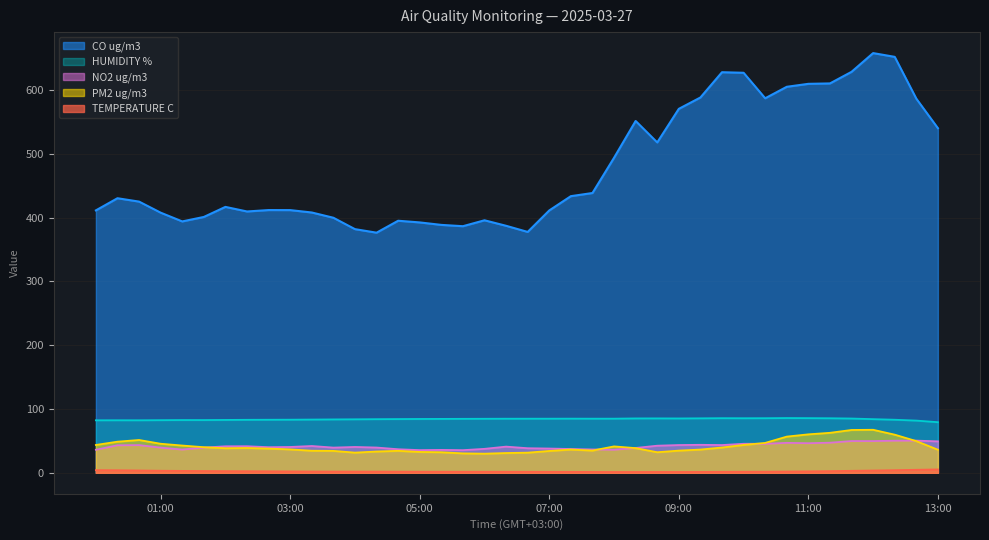

What position from the left is 2025-03-27 10:20?

32